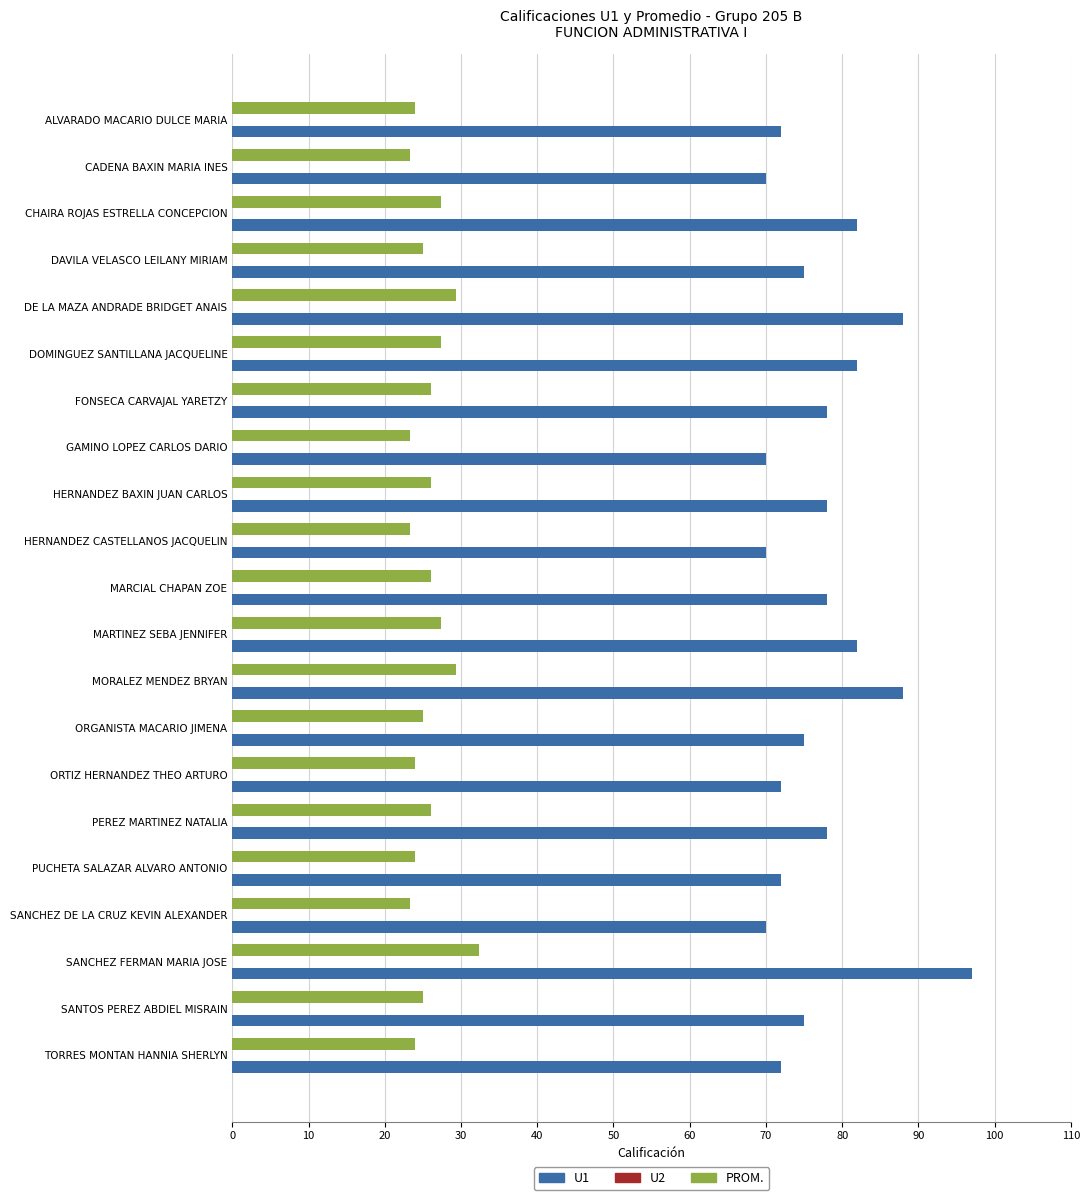

How many series are shown in this chart?

2